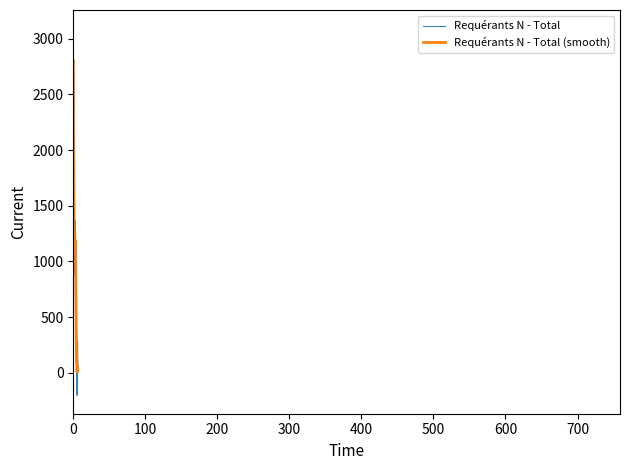

List the series in order of their peak value, lowest first.

Requérants N - Total (smooth), Requérants N - Total